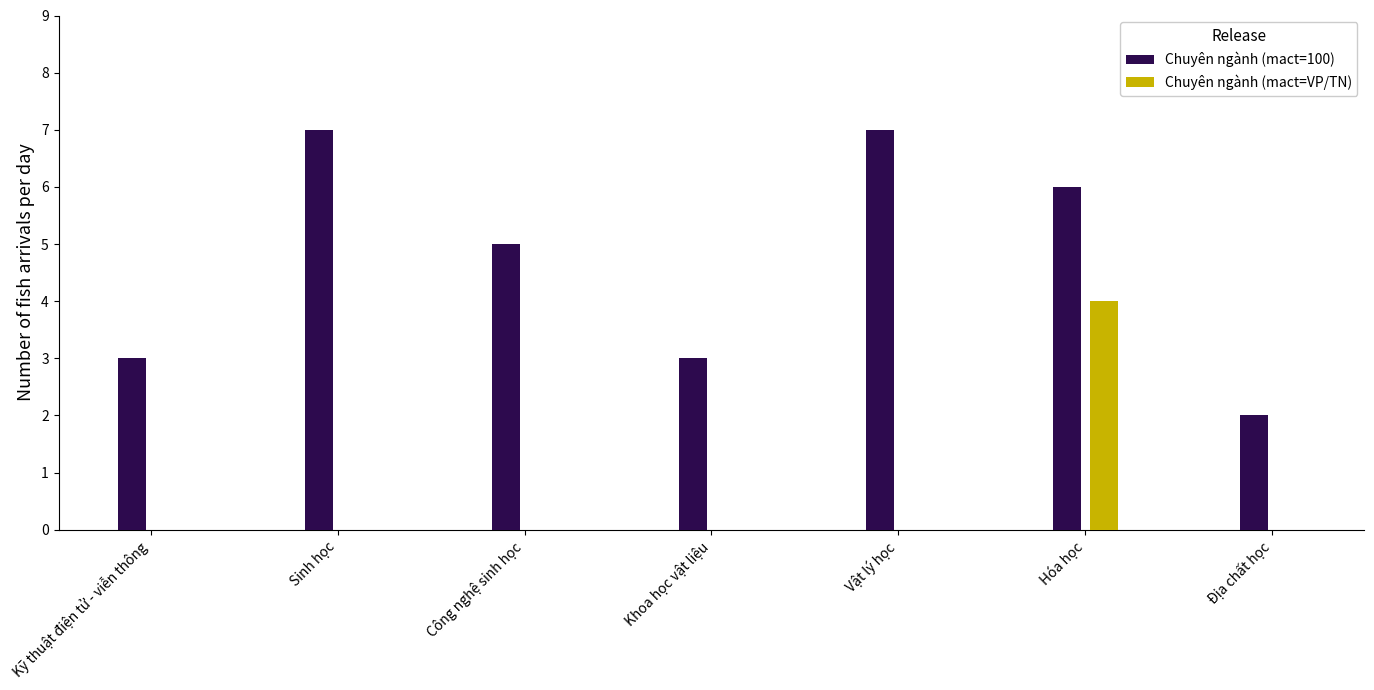

Reading right to left, list all the values displayed in this chart.

Chuyên ngành (mact=100): 2	6	7	3	5	7	3
Chuyên ngành (mact=VP/TN): 0	4	0	0	0	0	0